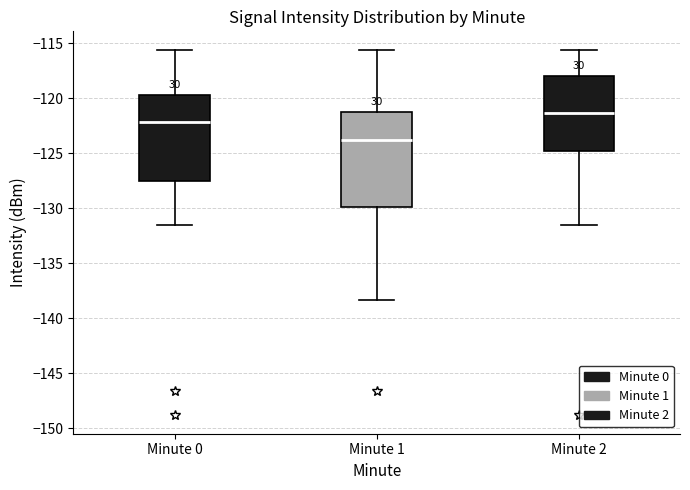

Which box has the lowest median line?

Minute 1